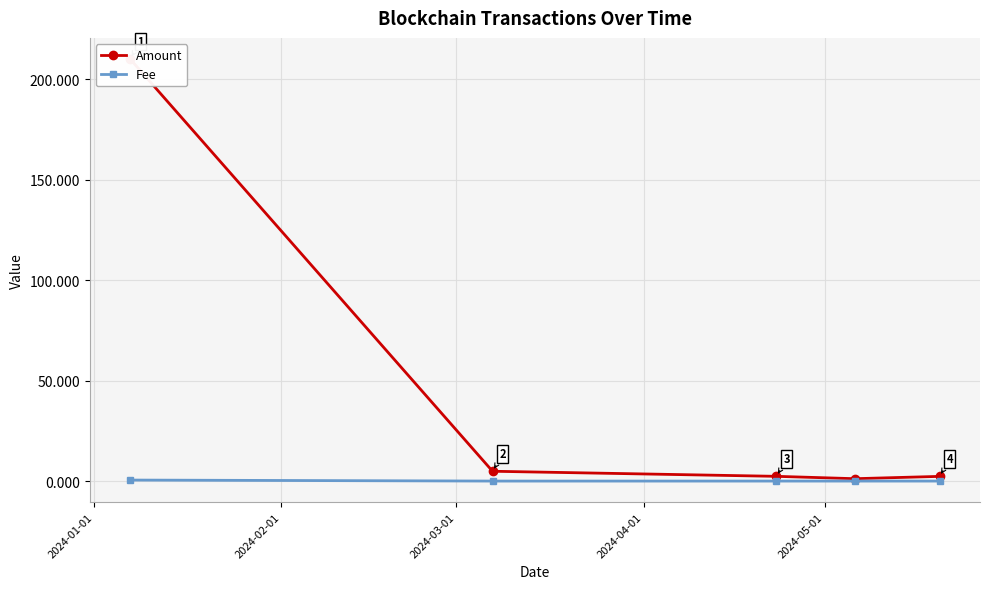

List the series in order of their peak value, lowest first.

Fee, Amount